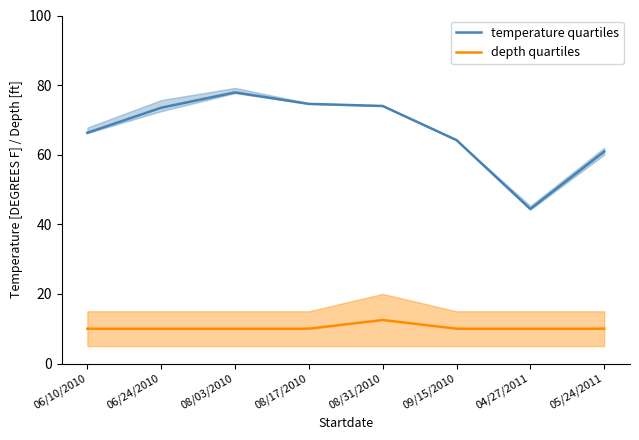

How many lines are shown in the chart?

2